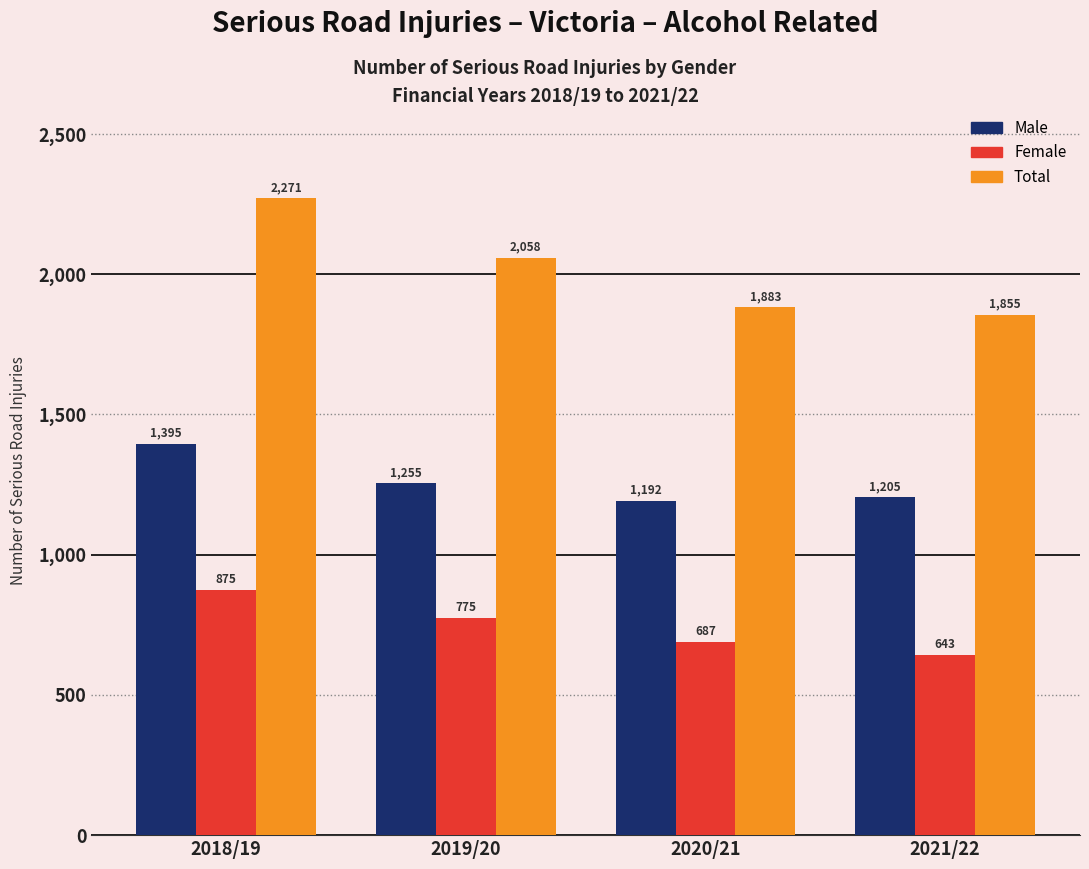

List the labels in order of Female value, smallest first.

2021/22, 2020/21, 2019/20, 2018/19